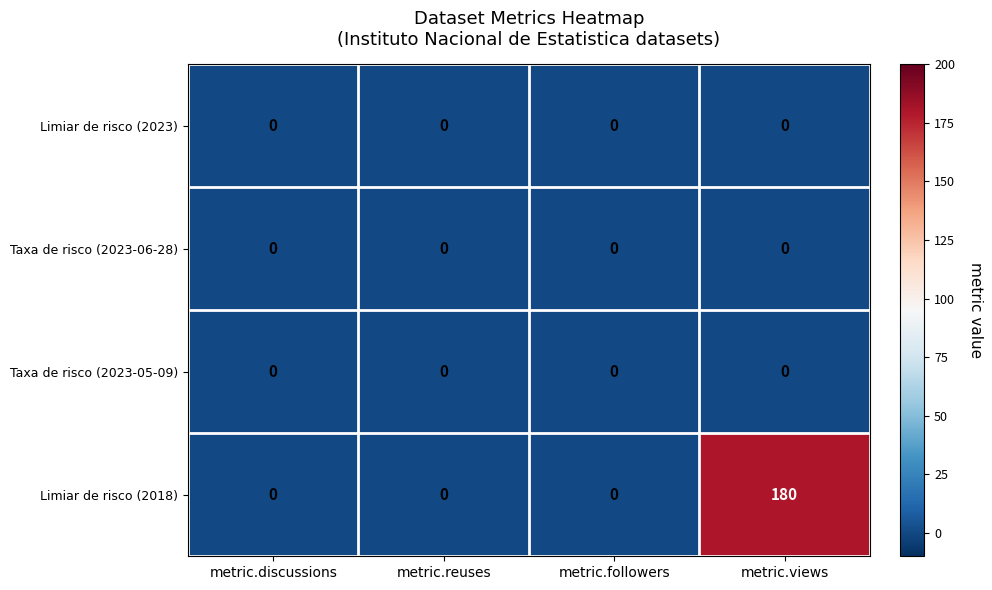

Is it true that Taxa de risco (2023-05-09) equals 0 at metric.reuses?

True